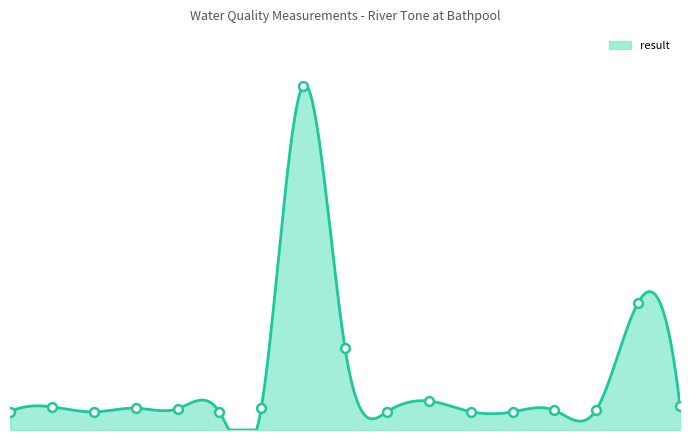

Approximately how many times larger is the value at O Diss %sat compared to Oxygen Diss?

3.4